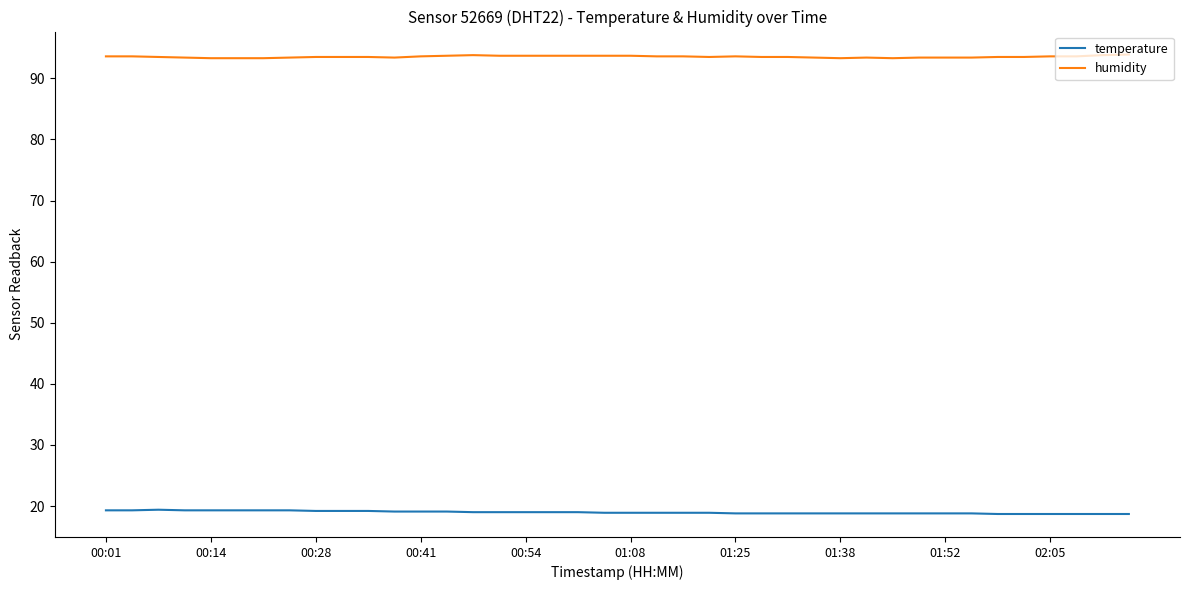

Is this an area chart (filled region under the line)?

No